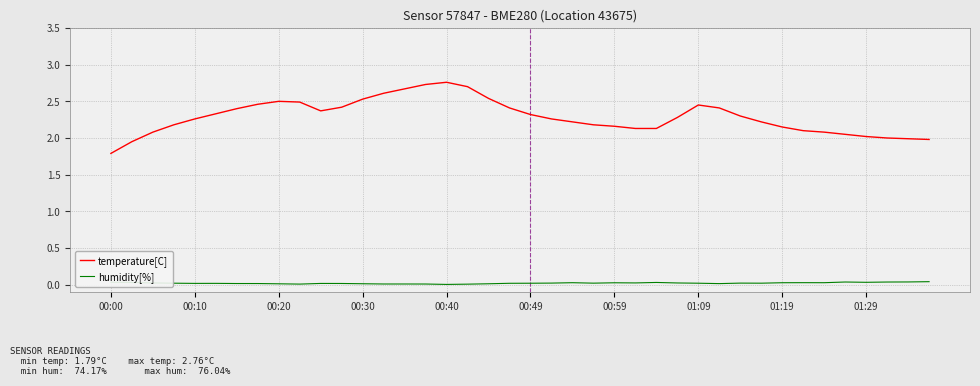

How many distinct data groups are displayed?

2